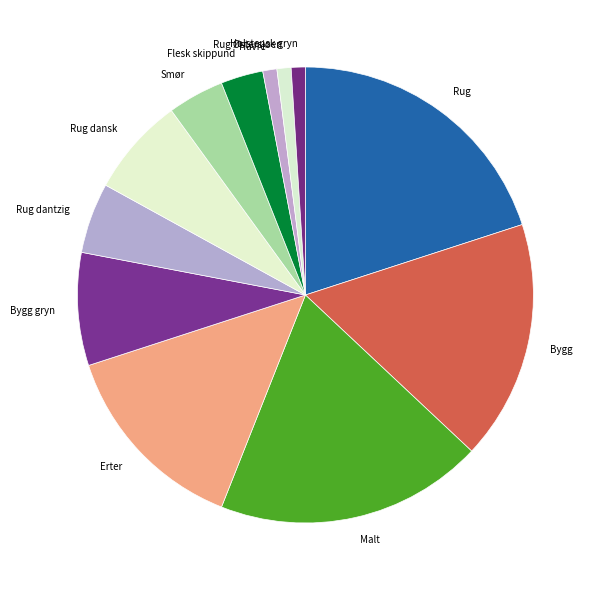

Is it true that Erter is 14% of the pie?

True